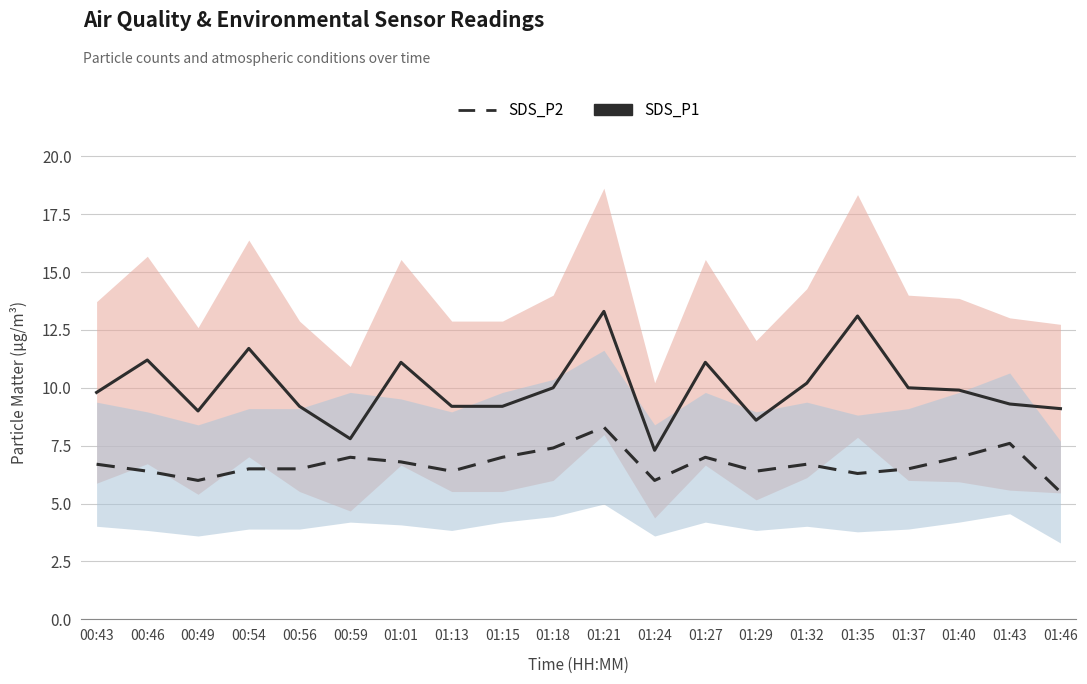

Rank the series by their average value, from lowest to highest.

SDS_P2, SDS_P1